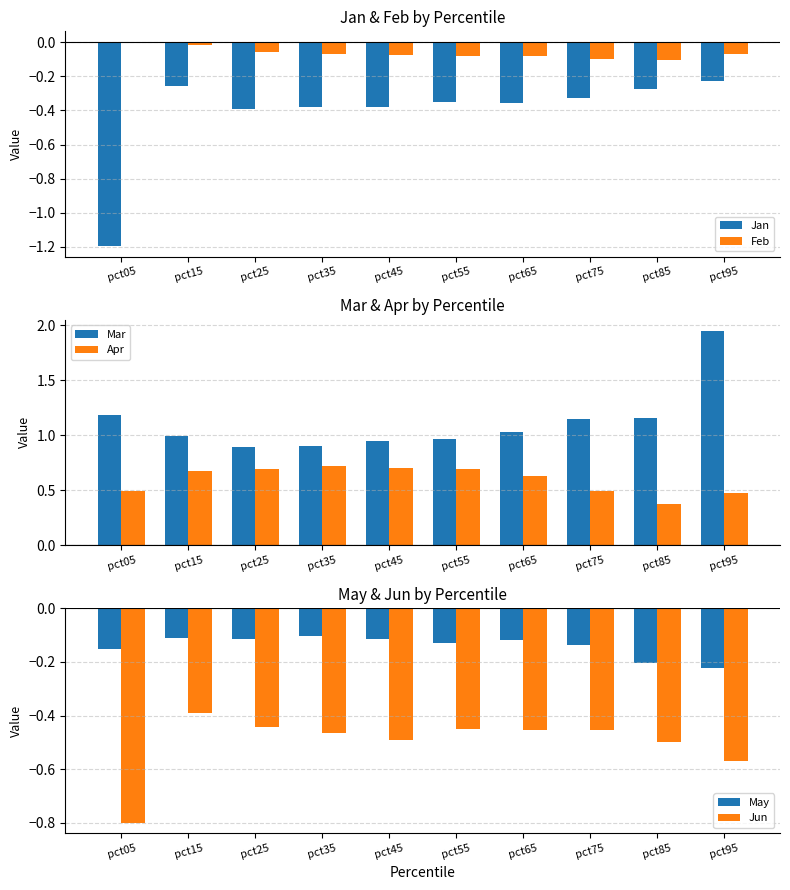

Which category has the highest value across all series?

pct95